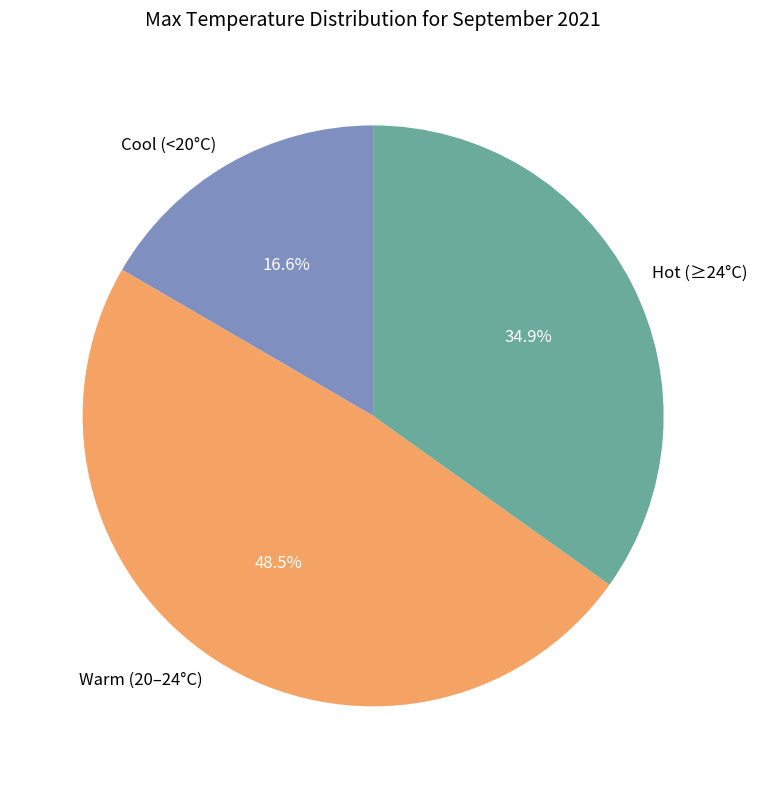

What is the smallest slice in the pie chart?

Cool (<20°C)